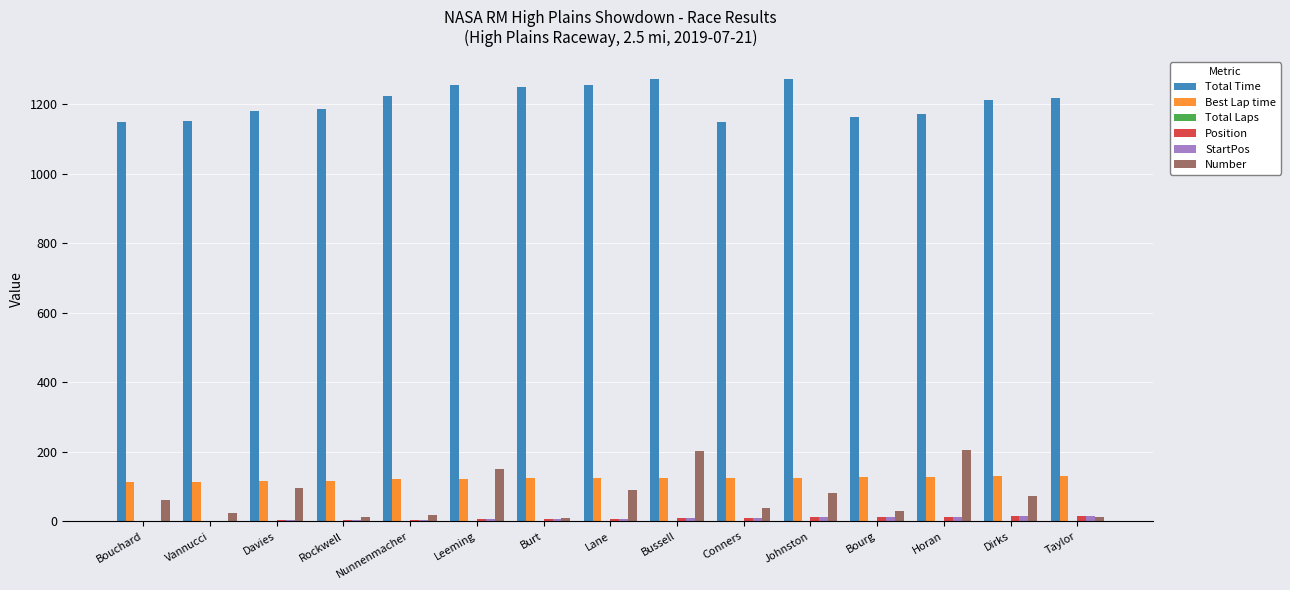

What is the approximate value of Position at Vannucci?

2.0